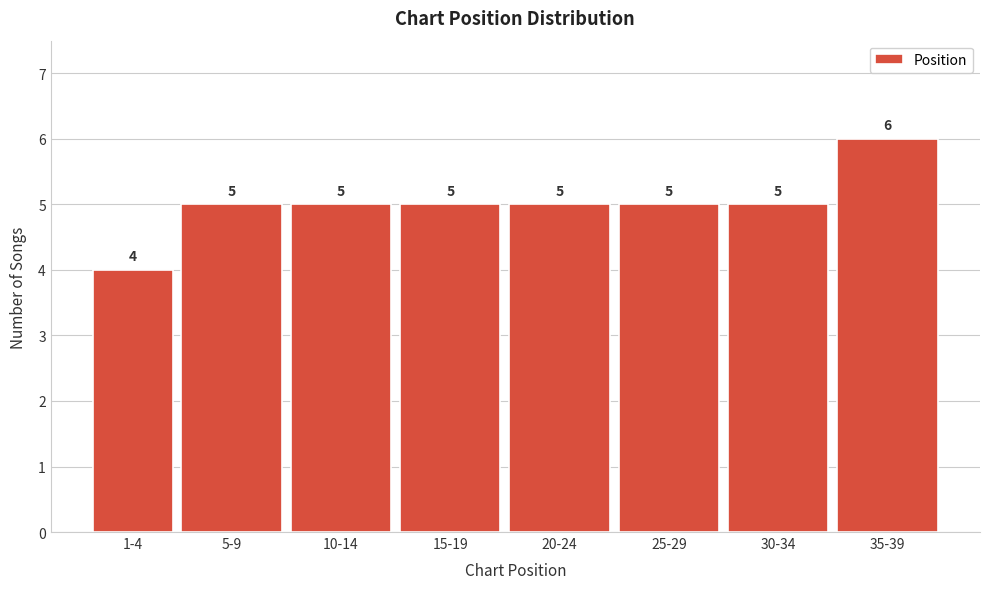

Reading left to right, what are all the values shown in this chart?

4	5	5	5	5	5	5	6